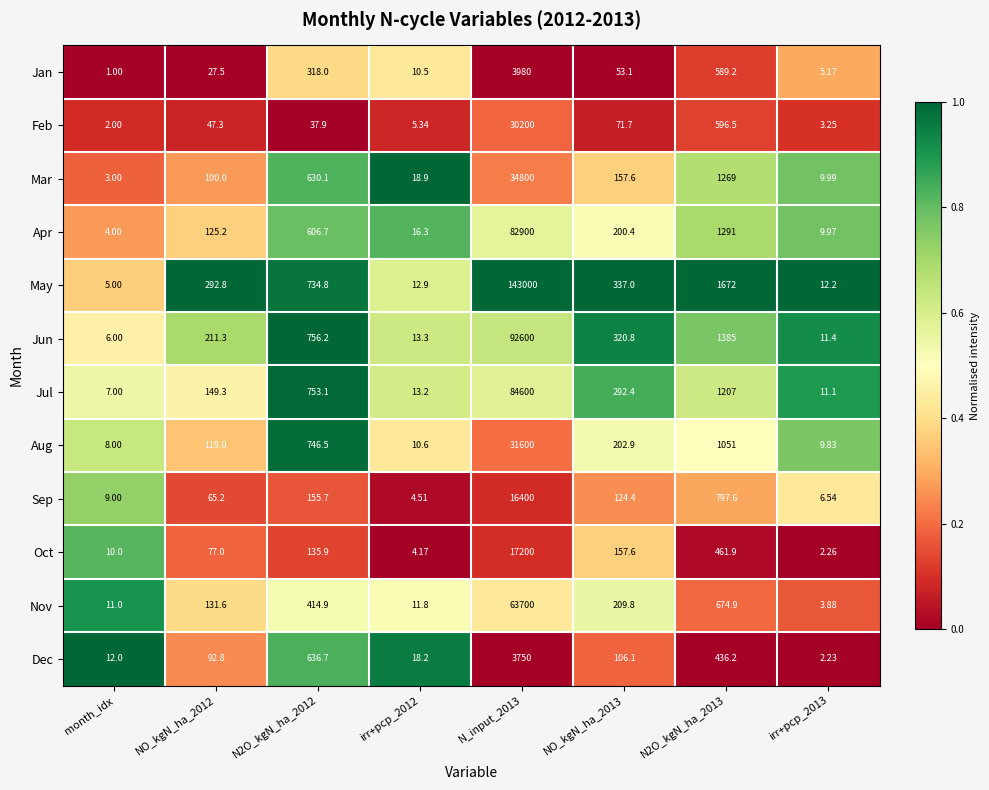

At which category does the chart reach its minimum across all series?

month_idx